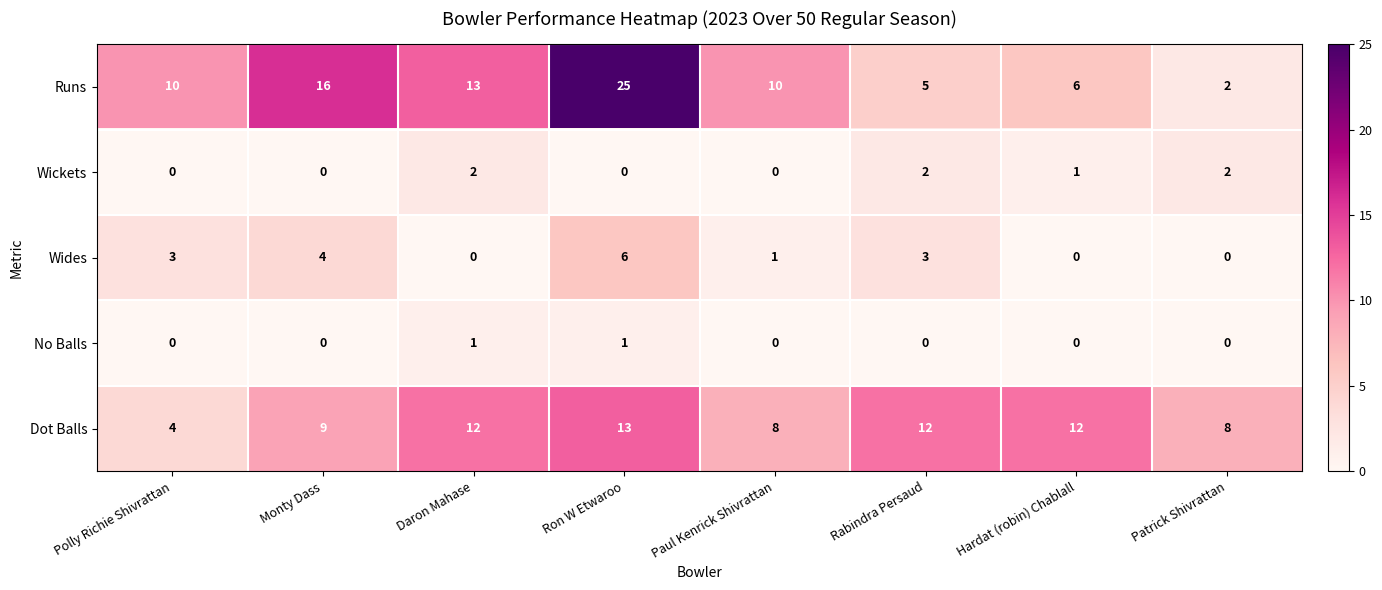

Count the number of data series in this chart.

5